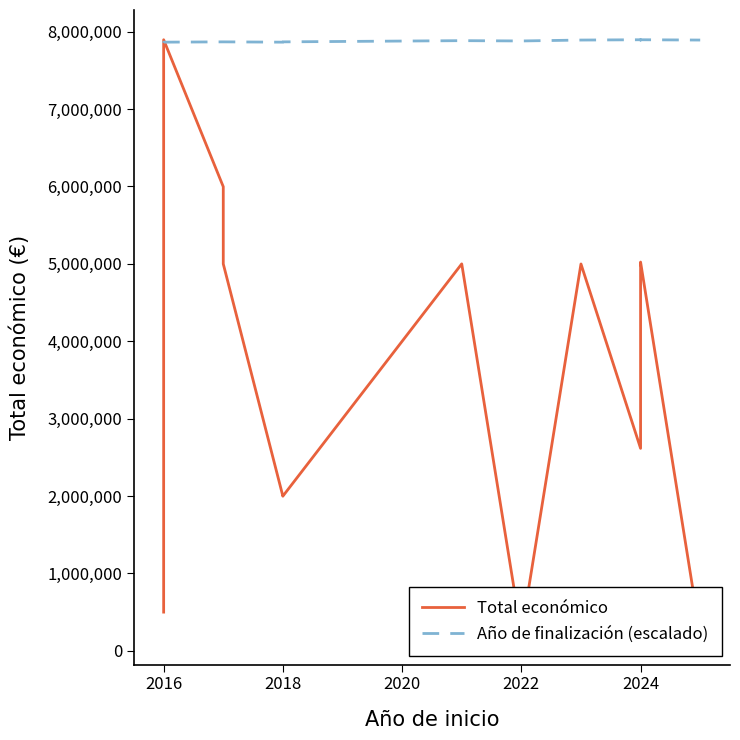

True or false: Total económico and Año de finalización (escalado) cross at least once.

True